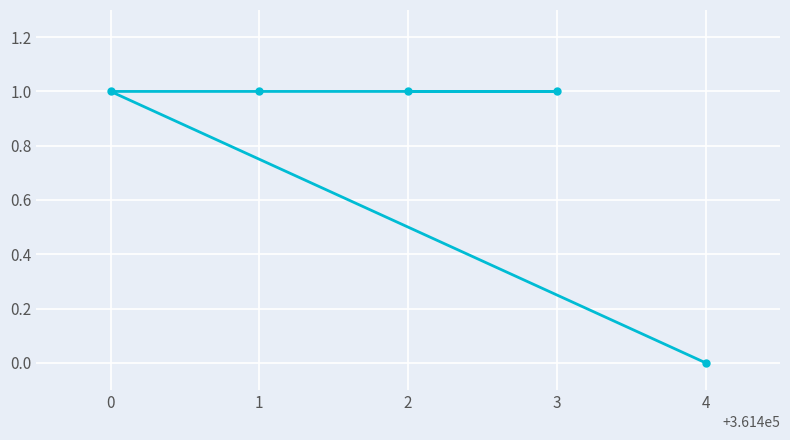

How many values are above zero?

4